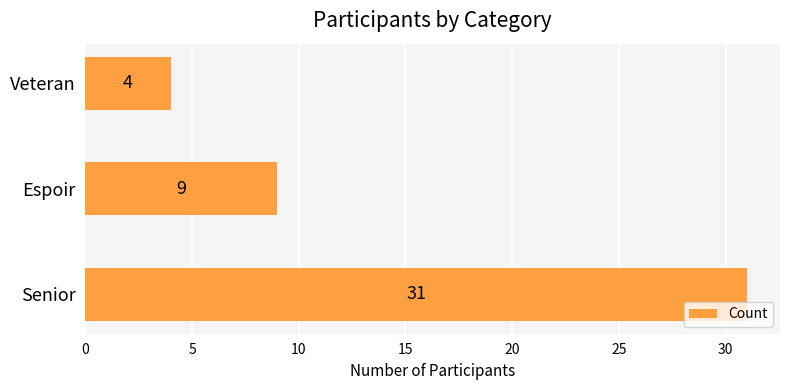

Where is the data nearest to the value 17?

Espoir